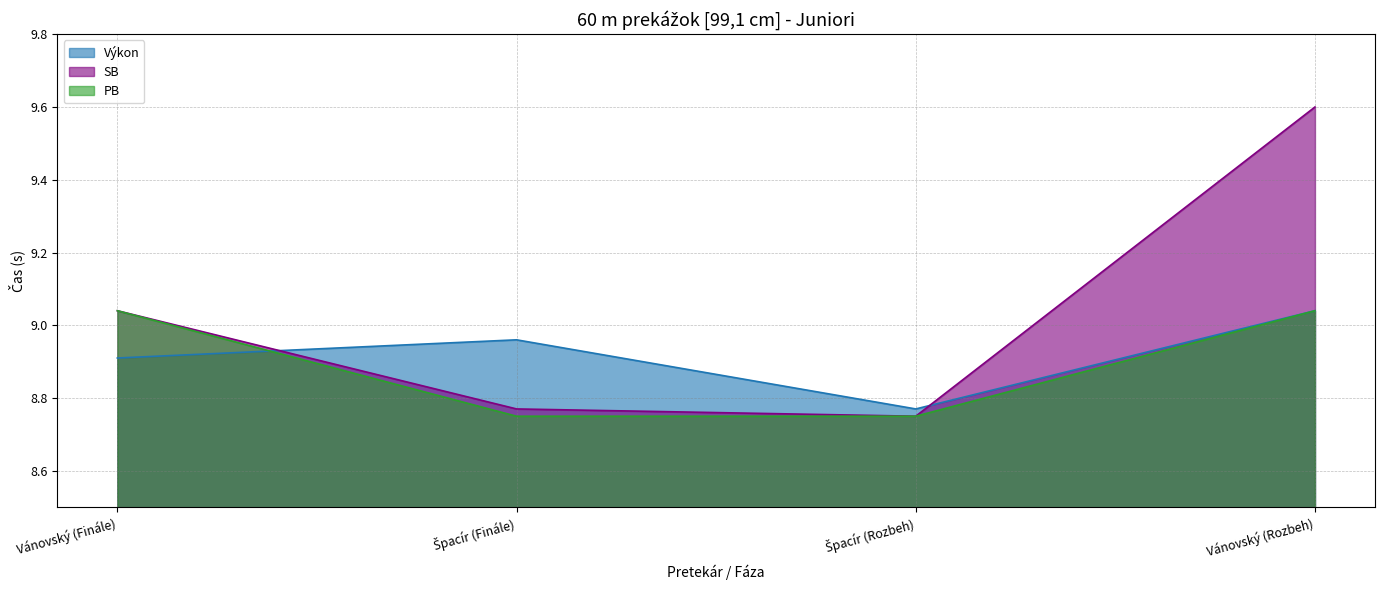

What position from the right is Vánovský (Rozbeh)?

1